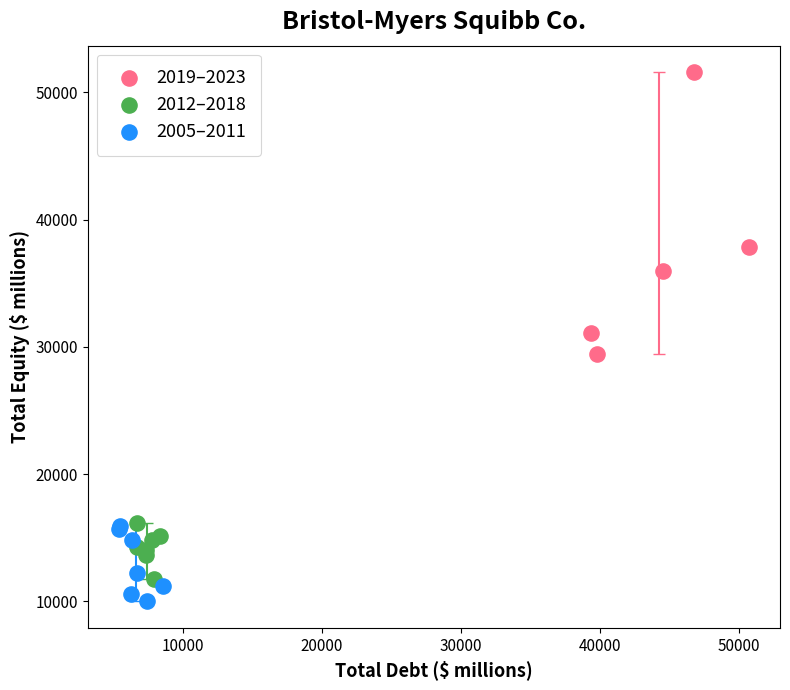

Which series contains the highest Y value?

2019–2023